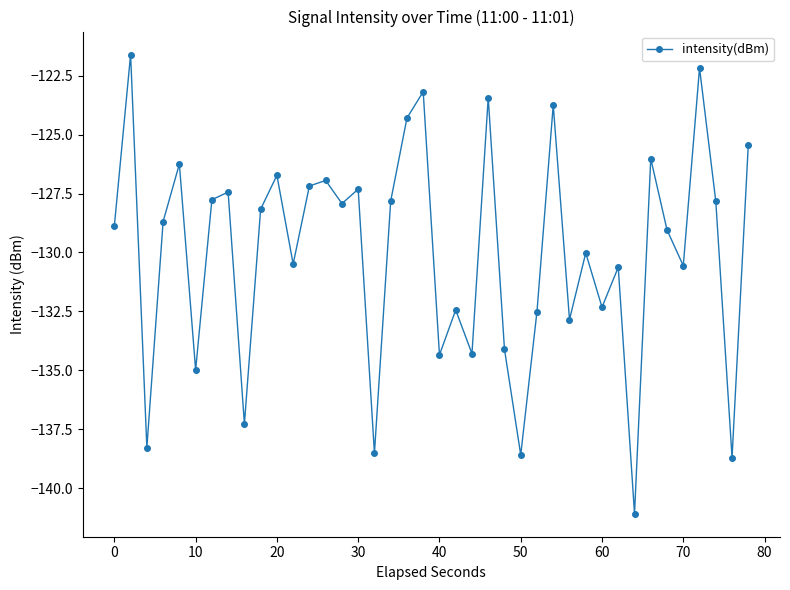

What is the difference between the second highest and minimum values?

18.9